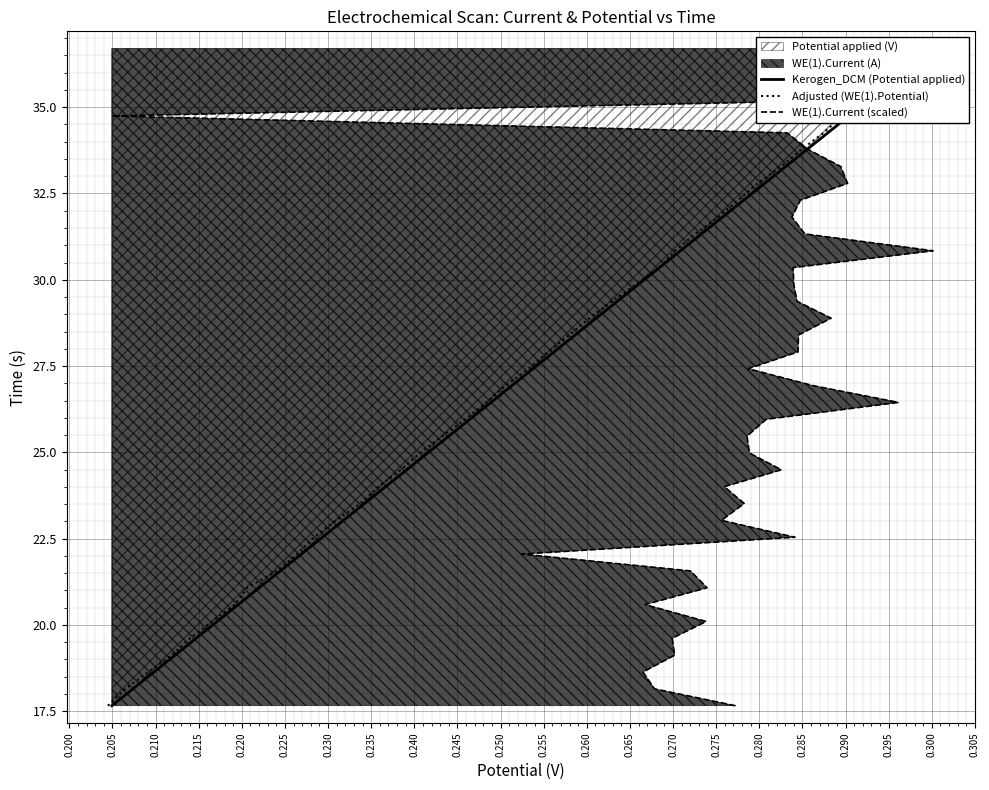

What is the difference between the maximum and minimum values in the WE(1).Current (scaled) series?

19.0